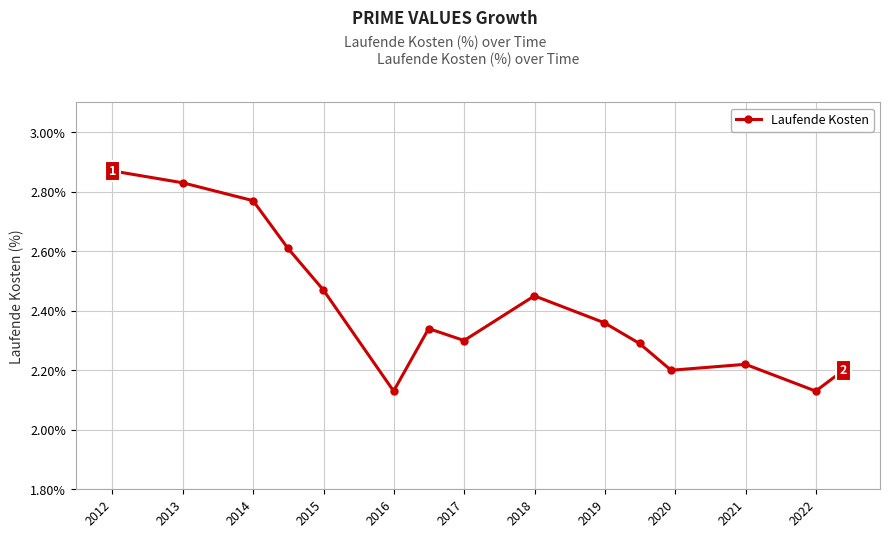

How many values are between 2 and 3?

15